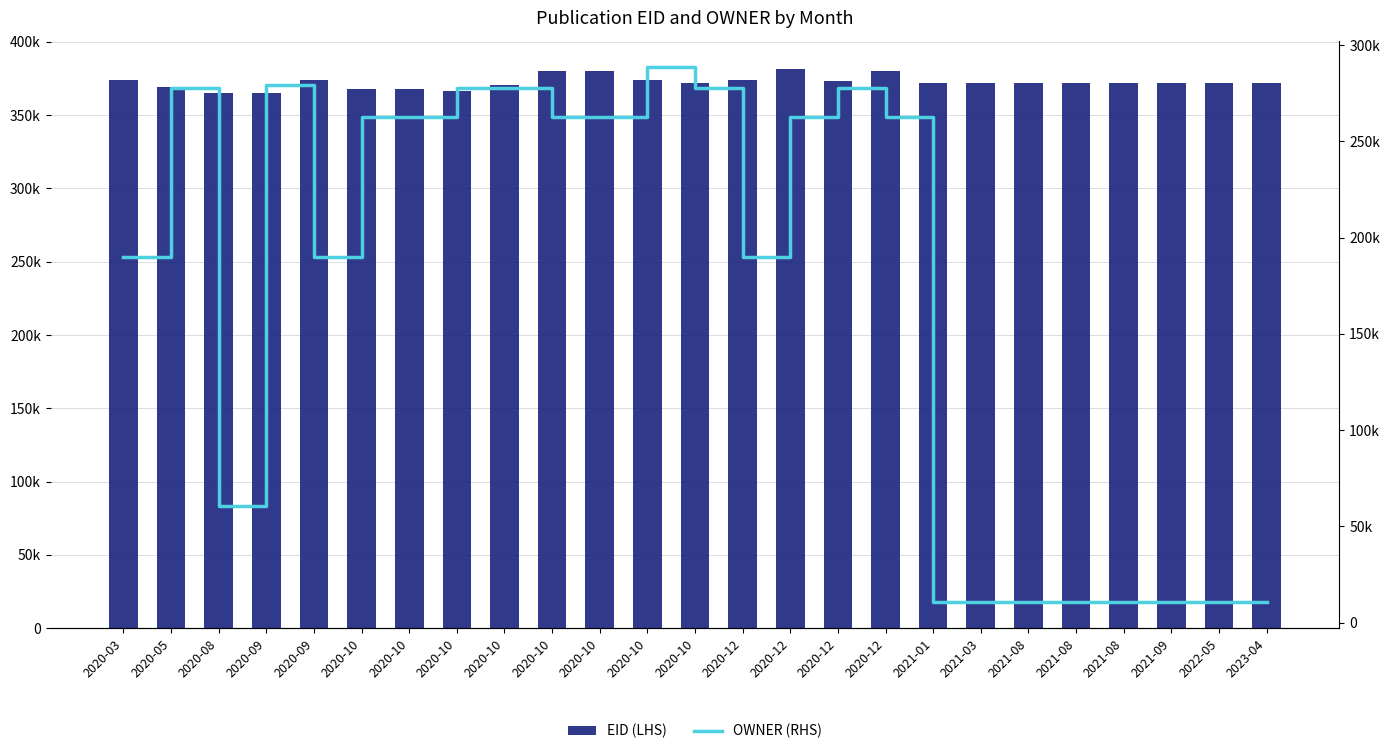

Reading right to left, transcribe all the data shown in this chart.

EID (LHS): 2023-04=371755	2022-05=371754	2021-09=371753	2021-08=371752	2021-08=371751	2021-08=371750	2021-03=371749	2021-01=371747	2020-12=380093	2020-12=373296	2020-12=381727	2020-12=374175	2020-10=371656	2020-10=374179	2020-10=379996	2020-10=380069	2020-10=370692	2020-10=366224	2020-10=368062	2020-10=368053	2020-09=374176	2020-09=365347	2020-08=364894	2020-05=368949	2020-03=374177
OWNER (RHS): 2023-04=10943	2022-05=10943	2021-09=10943	2021-08=10943	2021-08=10943	2021-08=10943	2021-03=10943	2021-01=10943	2020-12=262684	2020-12=277685	2020-12=262684	2020-12=189780	2020-10=277685	2020-10=288509	2020-10=262684	2020-10=262684	2020-10=277685	2020-10=277685	2020-10=262684	2020-10=262684	2020-09=189780	2020-09=279066	2020-08=60644	2020-05=277685	2020-03=189780